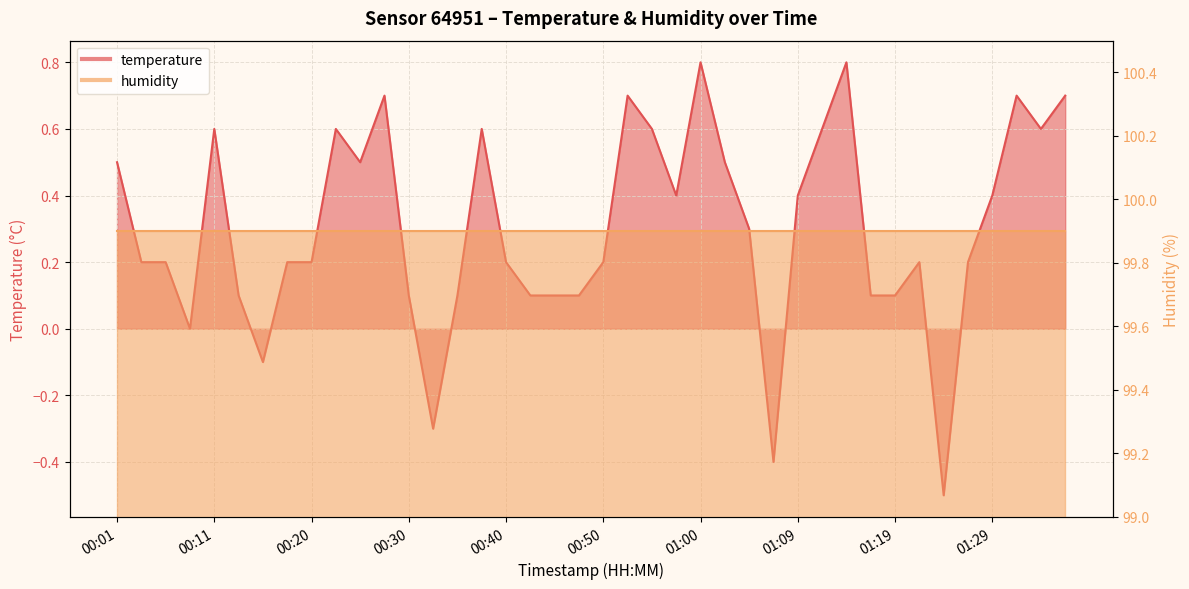

Reading left to right, extract all data points from this chart.

0.5	0.2	0.2	0.0	0.6	0.1	-0.1	0.2	0.2	0.6	0.5	0.7	0.1	-0.3	0.1	0.6	0.2	0.1	0.1	0.1	0.2	0.7	0.6	0.4	0.8	0.5	0.3	-0.4	0.4	0.6	0.8	0.1	0.1	0.2	-0.5	0.2	0.4	0.7	0.6	0.7